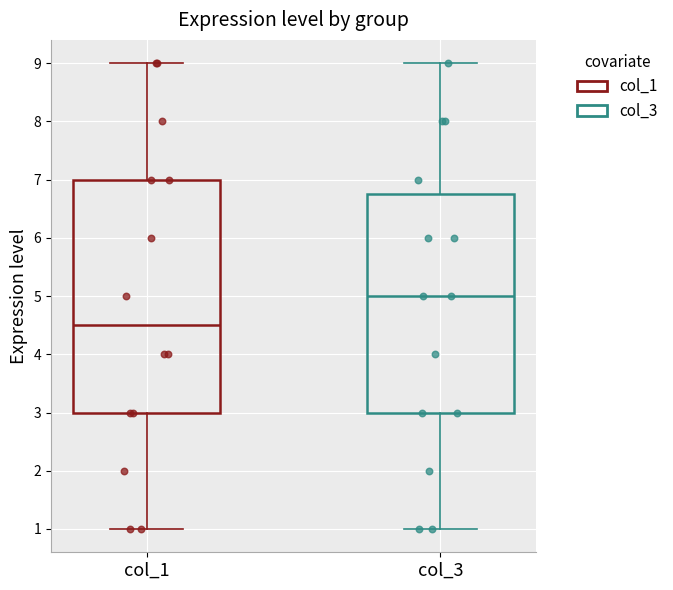

Reading left to right, transcribe this box plot: for each box, give where its median line is, the range the box spans, and where its two whiskers end, as read against the y-axis. The values are not printed on the chart, so give them approximately, as read against the axis.

col_1: median 4.5, box 3.0 to 7.0, whiskers 1.0 to 9.0
col_3: median 5.0, box 3.0 to 6.8, whiskers 1.0 to 9.0